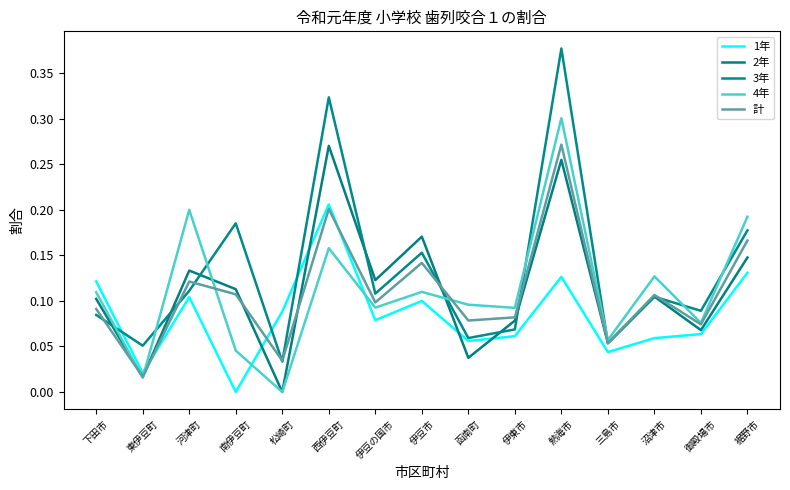

Read the 3年 value at 熱海市.

0.4